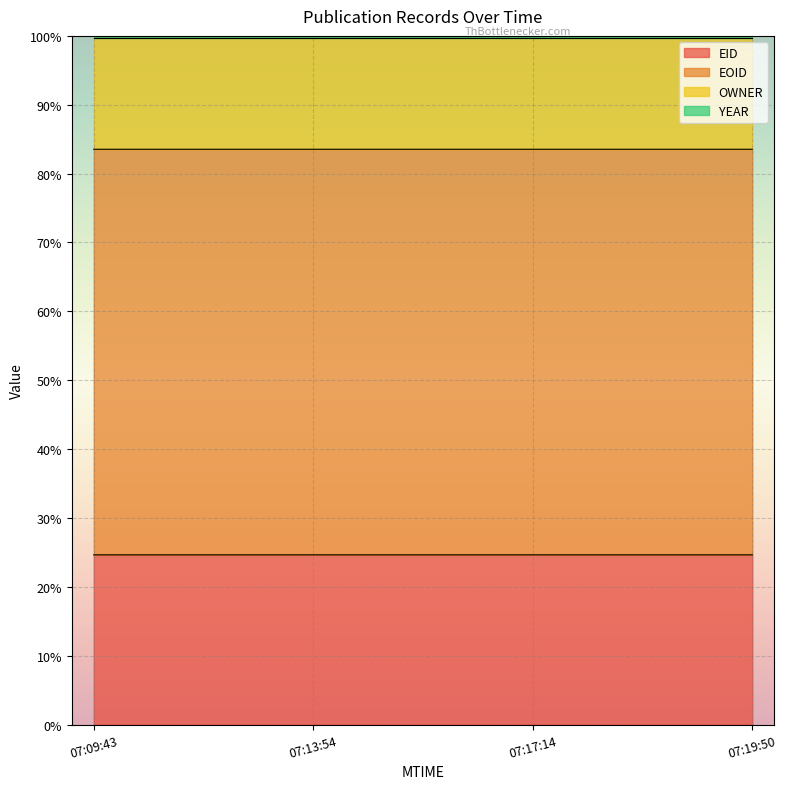

True or false: EID and EOID intersect in this chart.

False